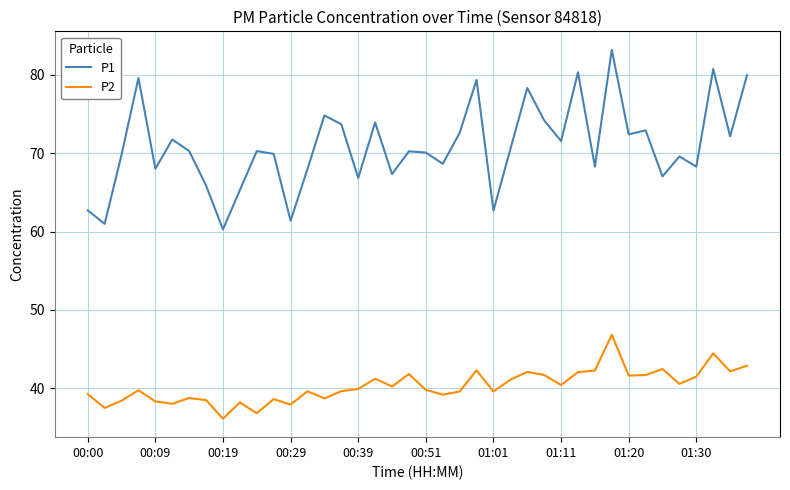

What is the maximum value for P2?

46.8